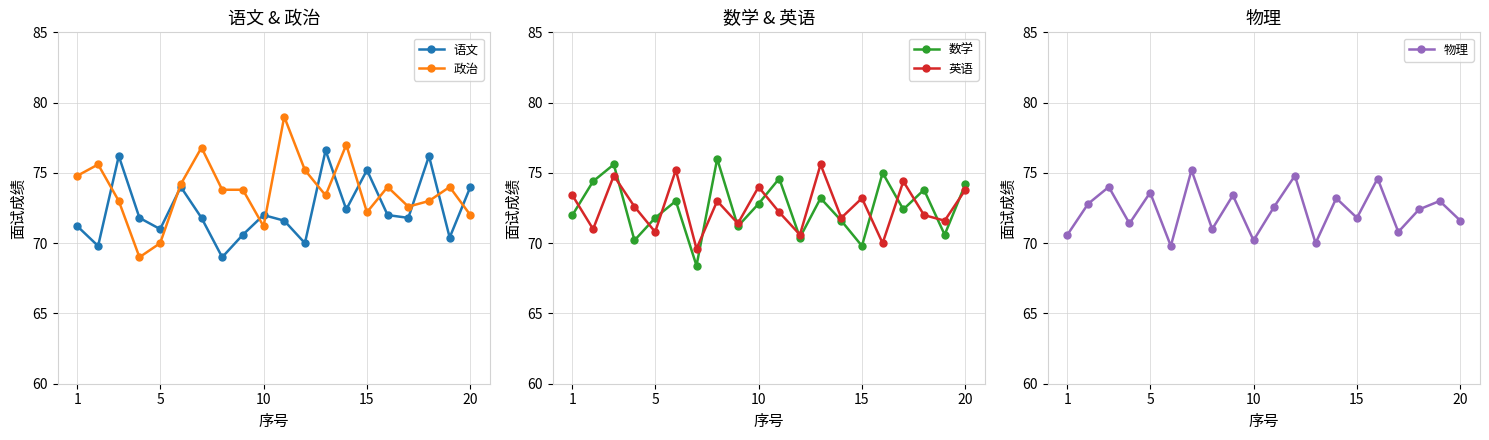

How many interior local valleys does the 物理 series have?

7